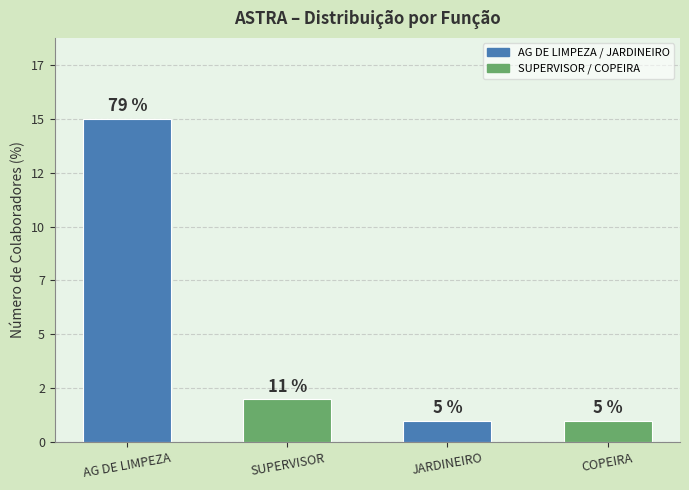

Are the bars horizontal?

No